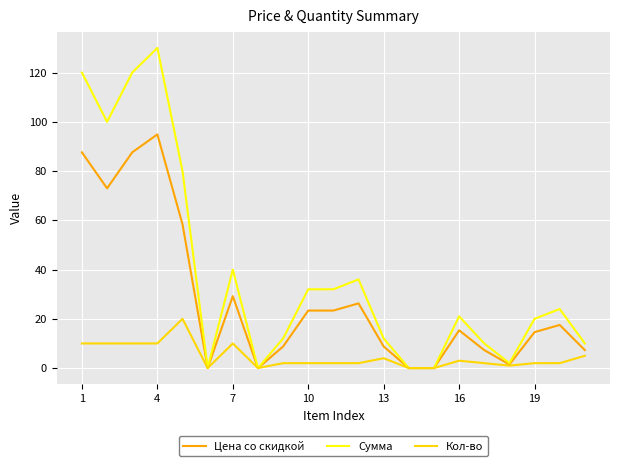

What is the average value of the Сумма series?

38.1